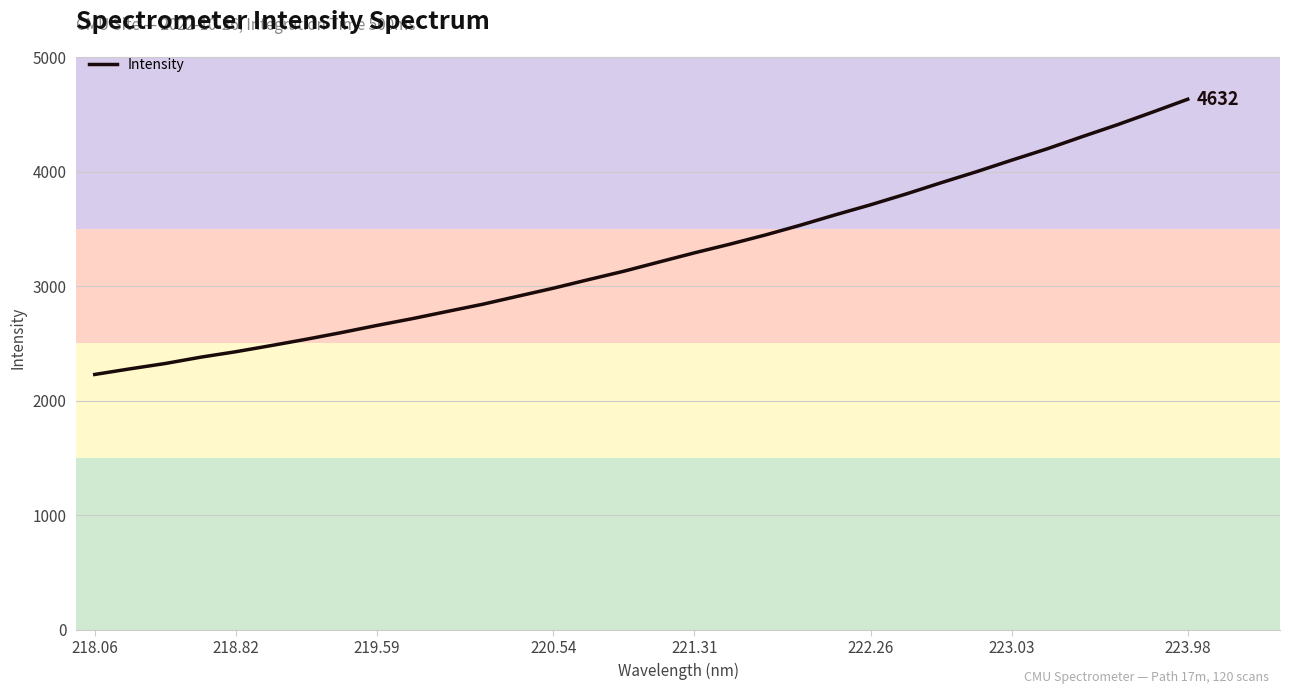

Does the chart have visible grid lines?

Yes